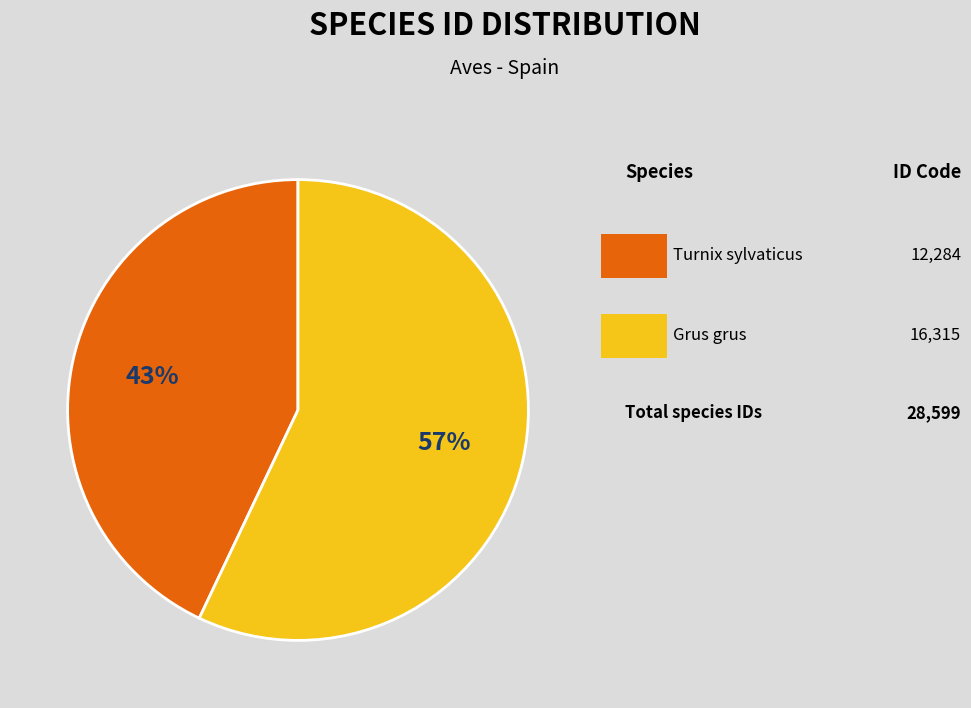

To the nearest percent, what is the difference between the largest and smallest slice percentages?

14%